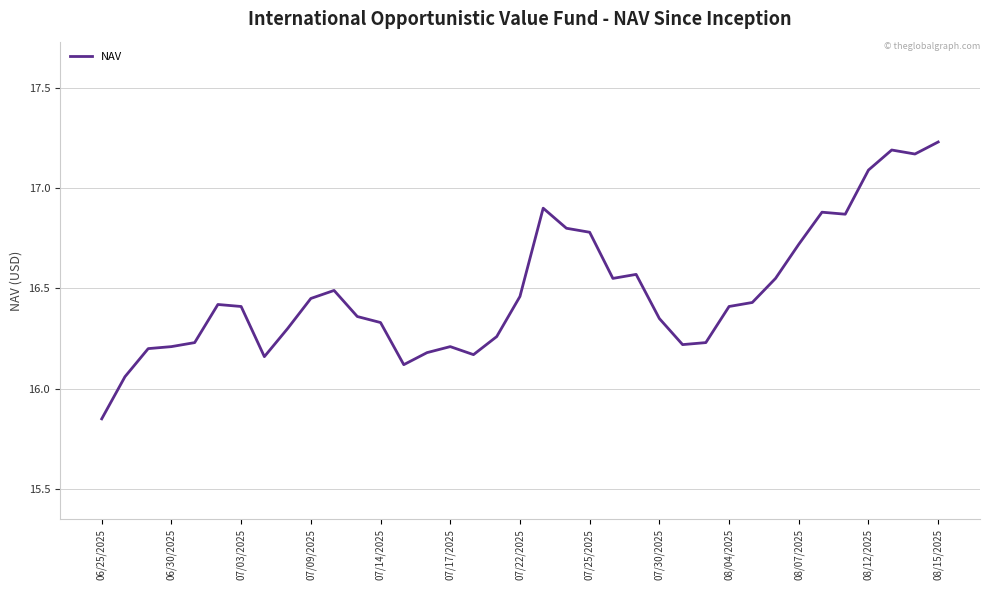

What is the difference between the maximum and minimum values?

1.4